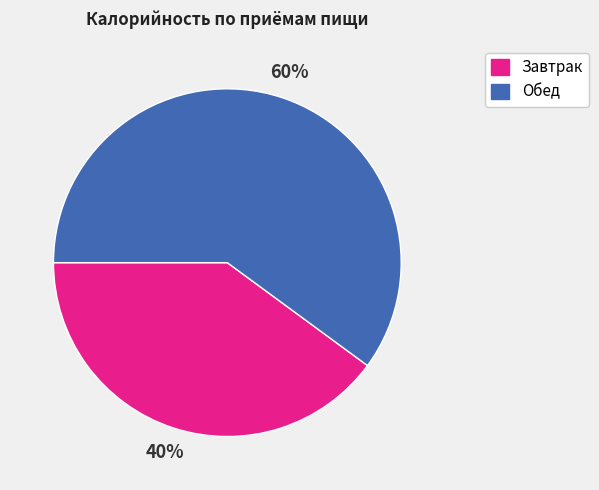

Count the number of slices in the pie.

2